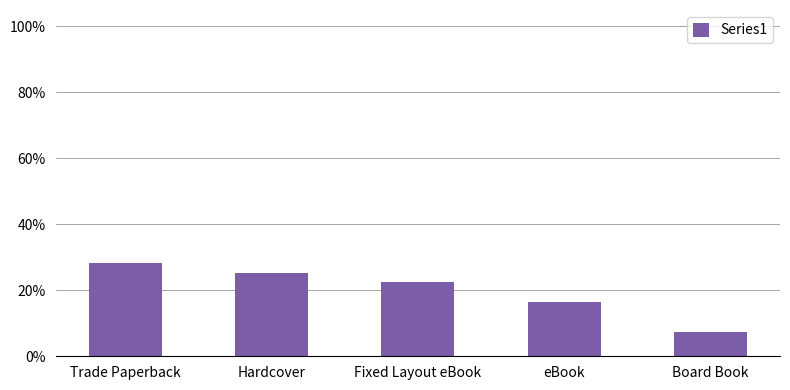

List the labels in order of value, smallest first.

Board Book, eBook, Fixed Layout eBook, Hardcover, Trade Paperback